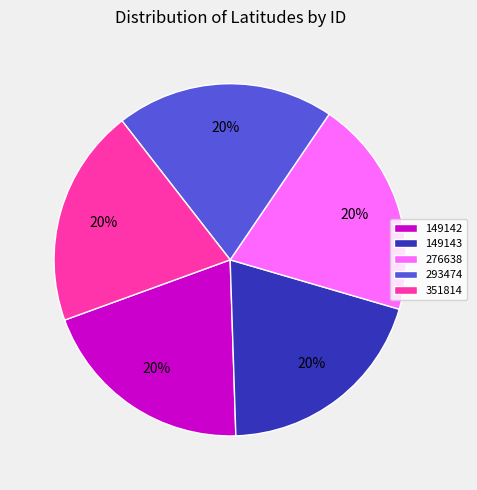

To the nearest percent, what percentage of the pie is 149143?

20%